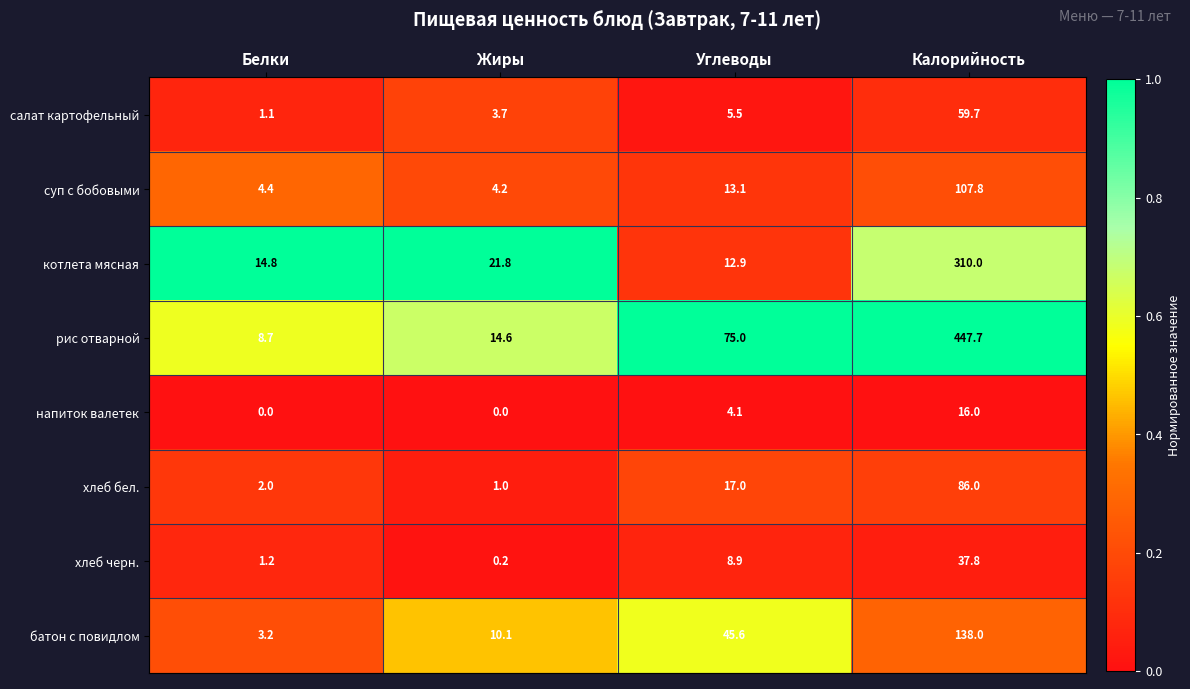

Which series changed the most between Белки and Углеводы?

рис отварной